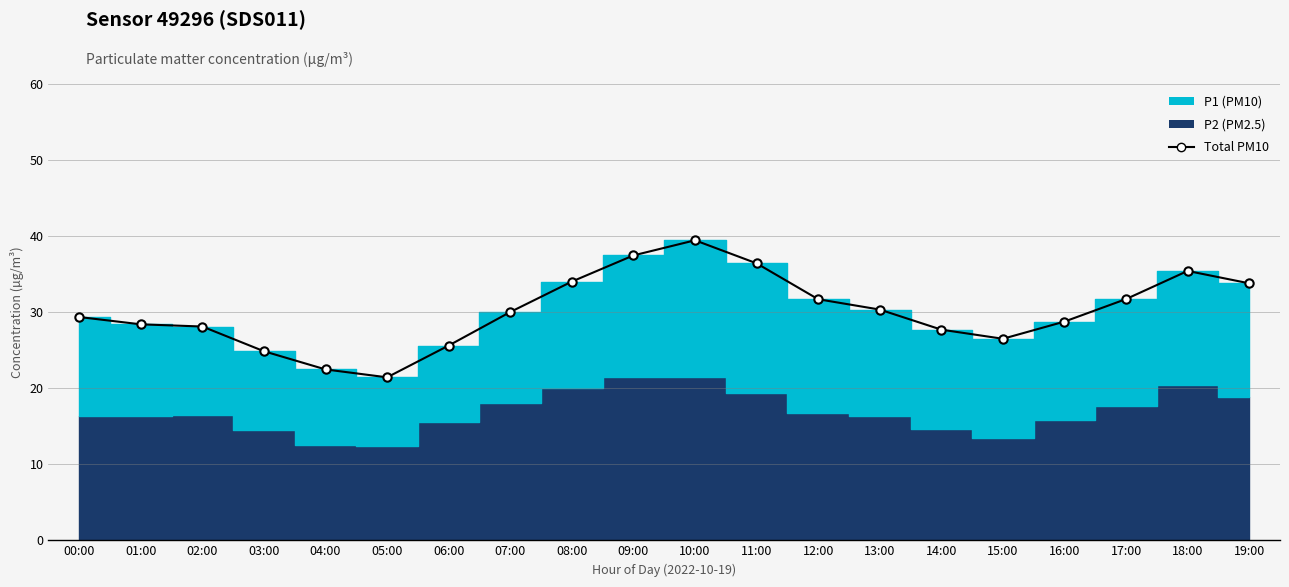

What is the maximum value shown in the chart?

39.5